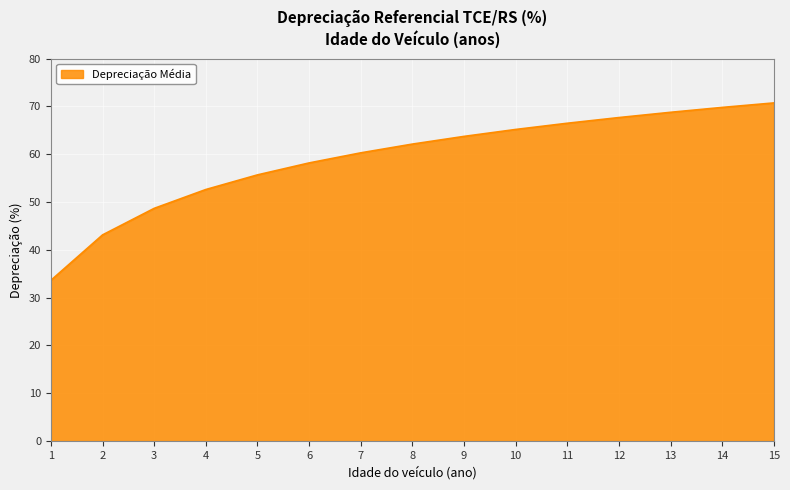

Rank the categories by value from highest to lowest.

15, 14, 13, 12, 11, 10, 9, 8, 7, 6, 5, 4, 3, 2, 1